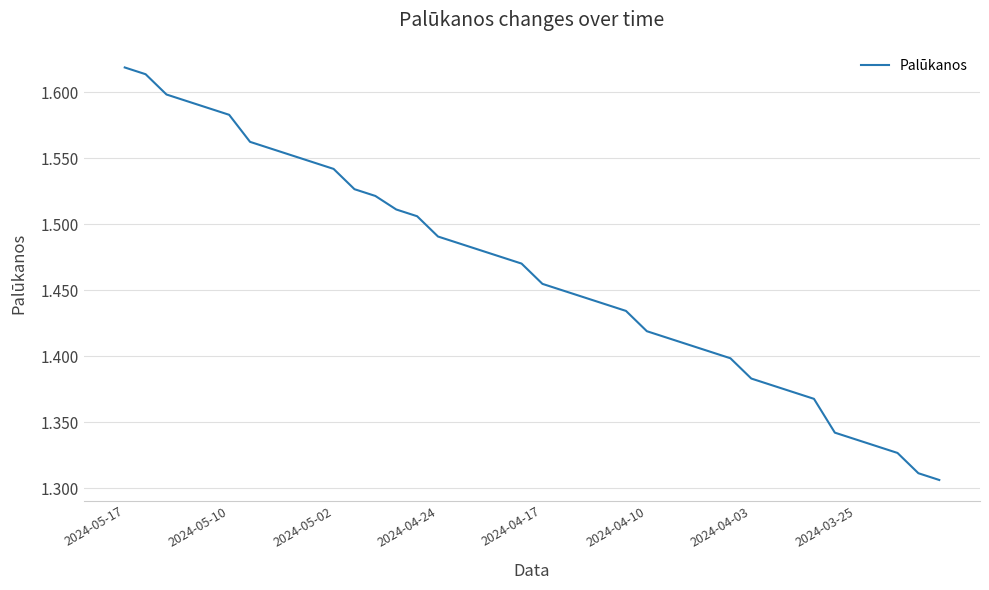

What is the difference between the maximum and minimum values?

0.3